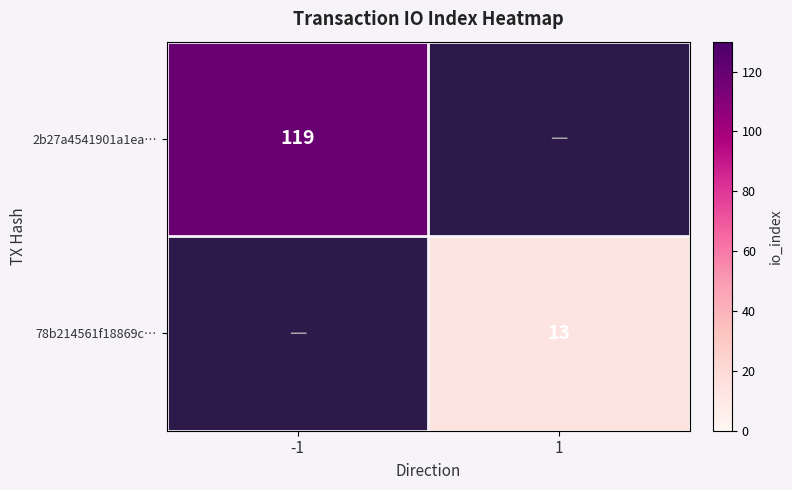

What is the greatest value displayed?

119.0